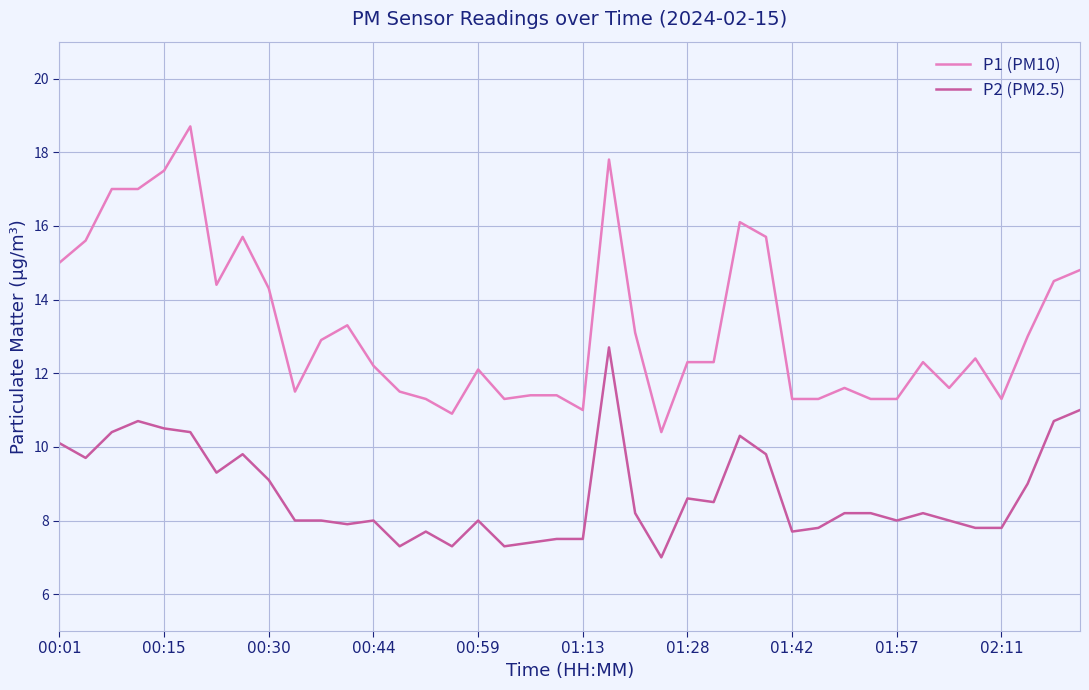

True or false: P1 (PM10) and P2 (PM2.5) intersect in this chart.

False